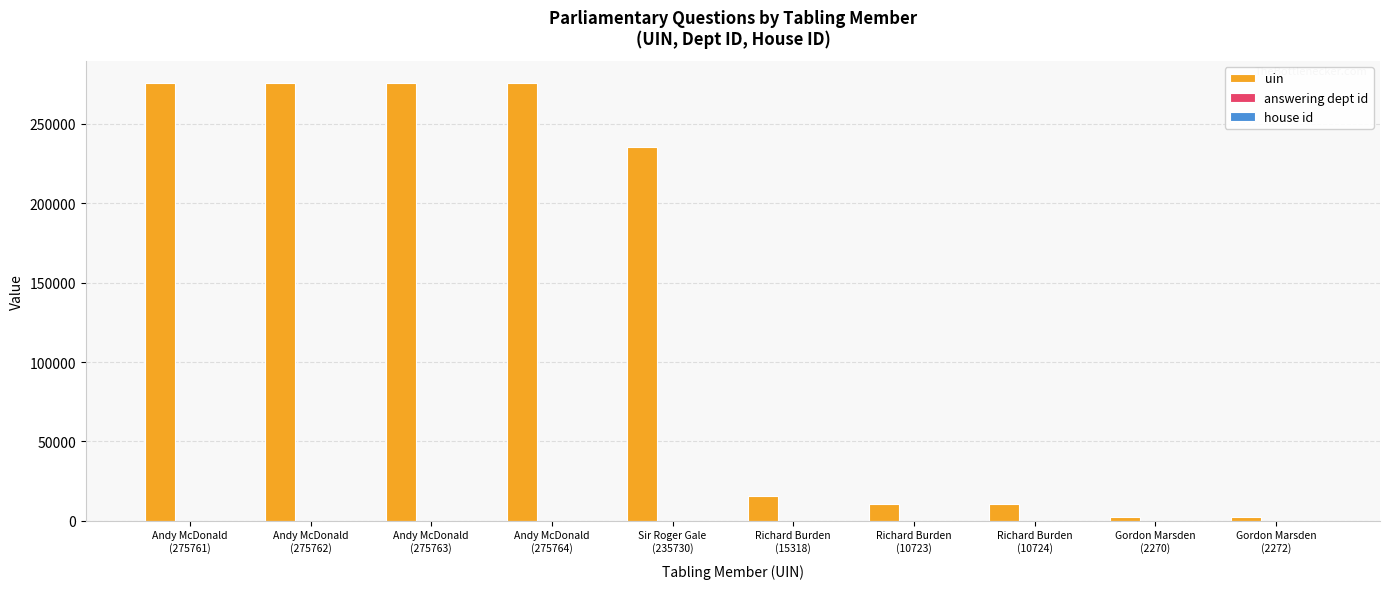

What is the maximum value shown in the chart?

275764